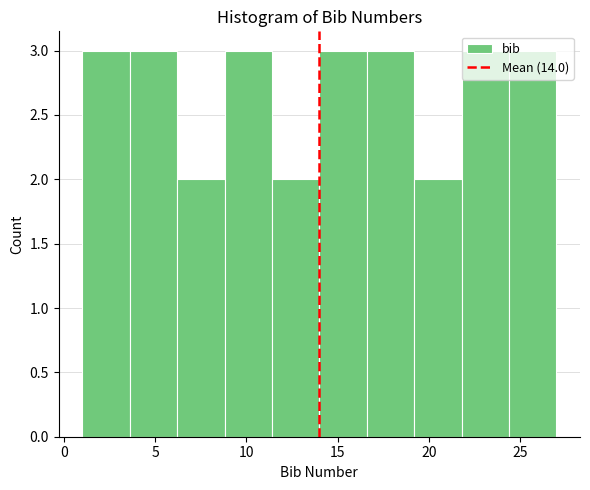

Reading left to right, list every bar in this chart as the range it spans on the x-axis followed by its height. Neither the bar edges nor the heights are printed on the chart, so give them approximately, as read against the axes.

1.0 to 3.6: 3
3.6 to 6.2: 3
6.2 to 8.8: 2
8.8 to 11.4: 3
11.4 to 14.0: 2
14.0 to 16.6: 3
16.6 to 19.2: 3
19.2 to 21.8: 2
21.8 to 24.4: 3
24.4 to 27.0: 3